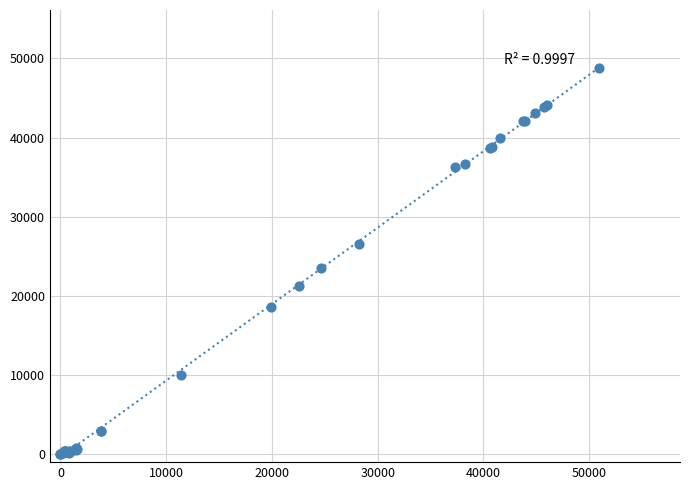

What Y value in the scatter plot is closest to 24401?

23526.9